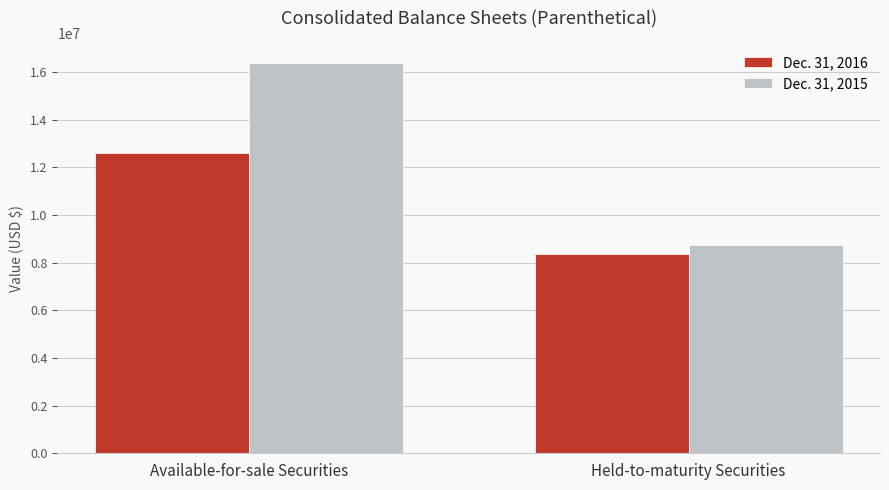

Reading right to left, transcribe all the data shown in this chart.

Dec. 31, 2016: Held-to-maturity Securities=8376138	Available-for-sale Securities=12588783
Dec. 31, 2015: Held-to-maturity Securities=8758622	Available-for-sale Securities=16375941